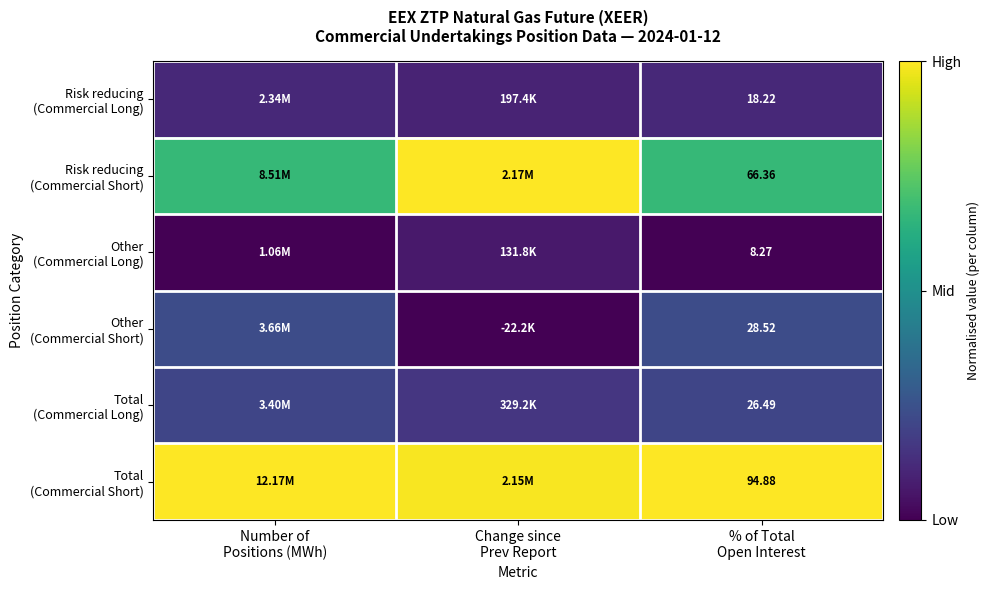

At Number of Positions (MWh), list the series in order from largest to smallest.

Total (Commercial Short), Risk reducing (Commercial Short), Other (Commercial Short), Total (Commercial Long), Risk reducing (Commercial Long), Other (Commercial Long)